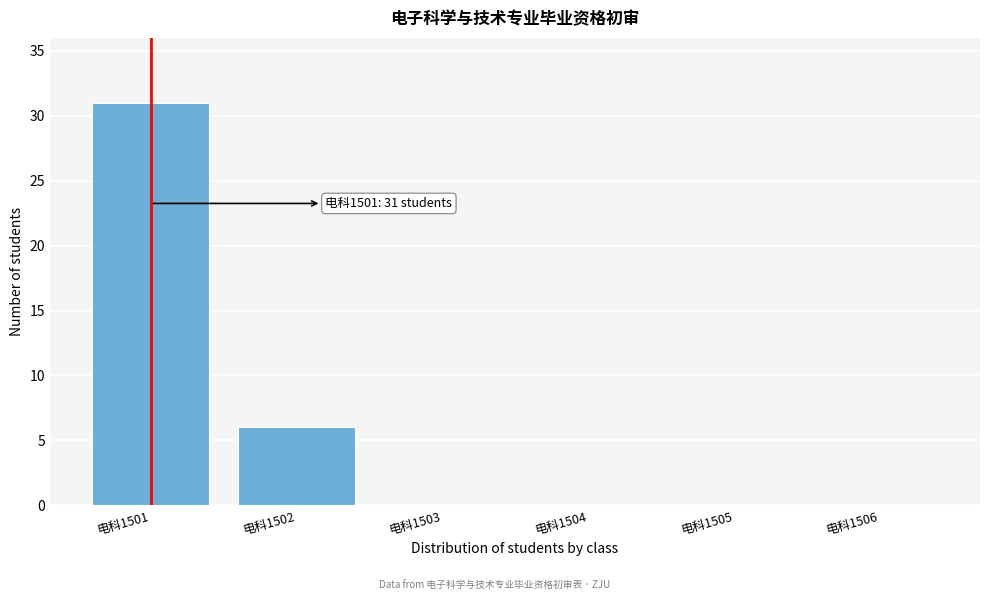

Reading right to left, transcribe all the data shown in this chart.

电科1506=0	电科1505=0	电科1504=0	电科1503=0	电科1502=6	电科1501=31